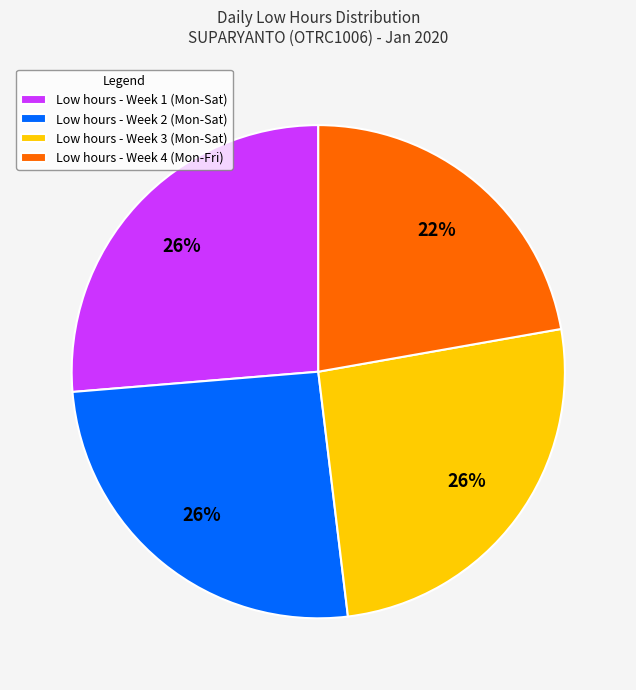

Which category has the smallest portion of the pie?

Low hours - Week 4 (Mon-Fri)